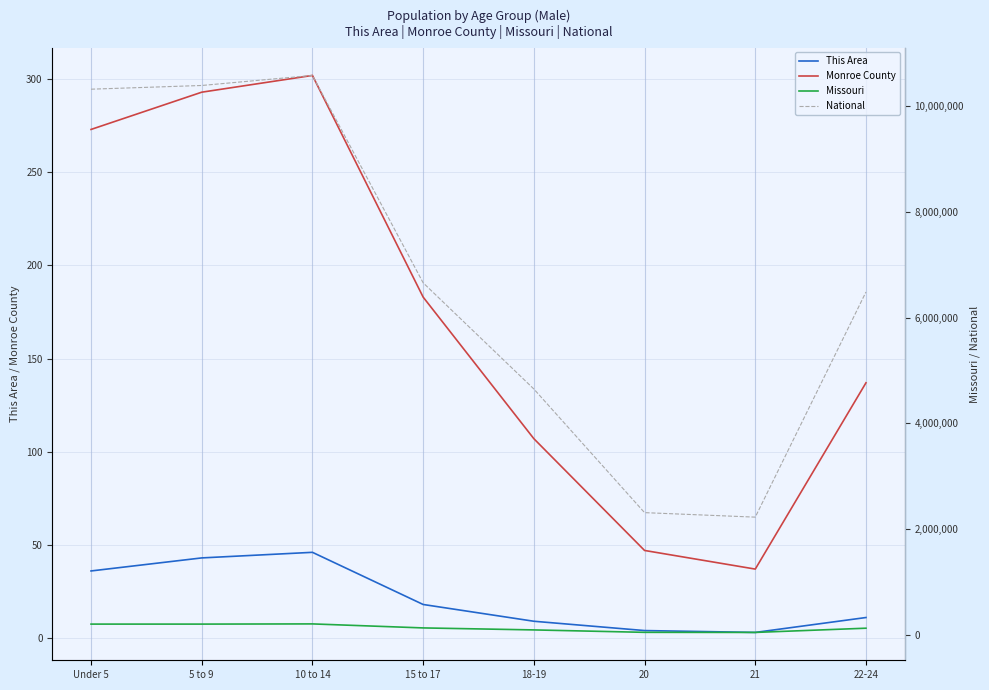

At which category does the chart reach its minimum across all series?

21